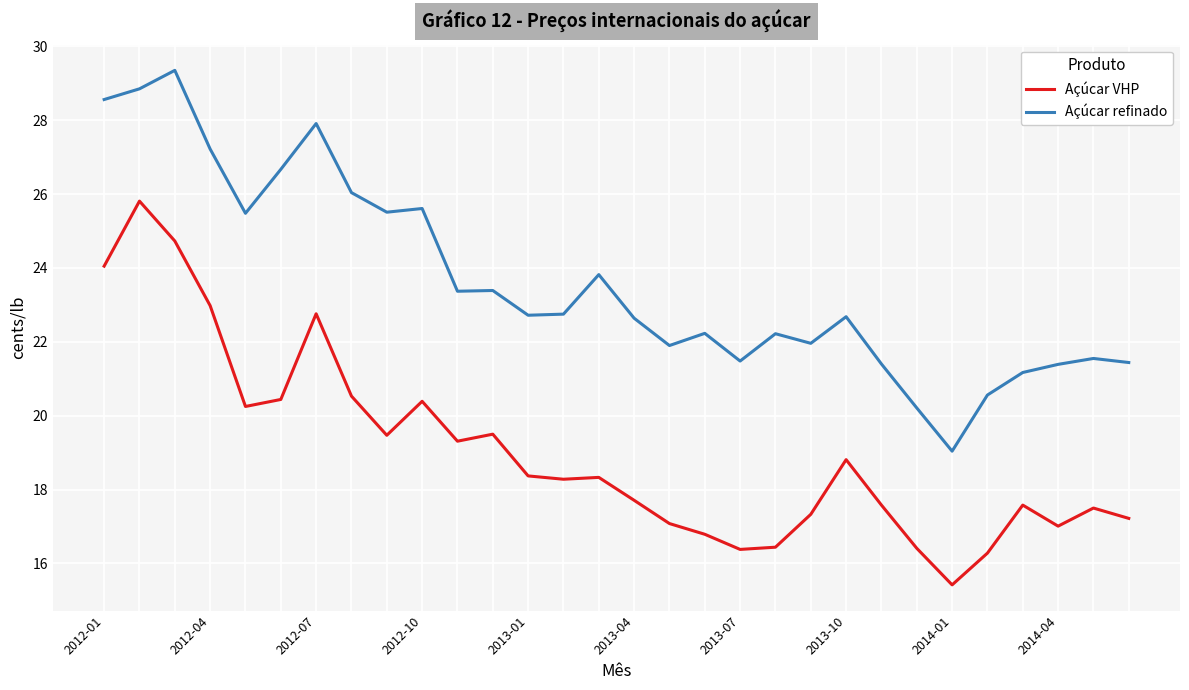

What is the minimum value shown in the chart?

15.4